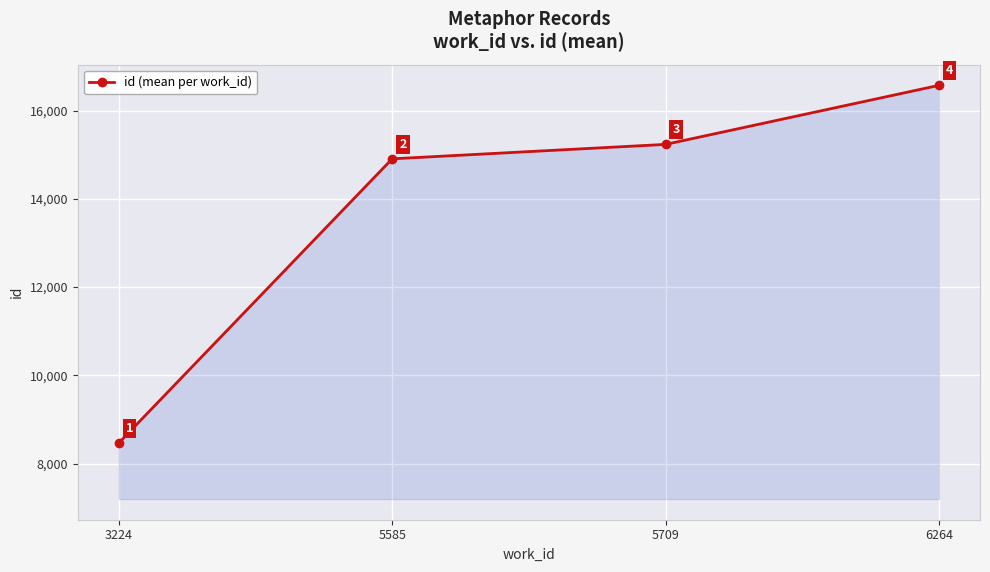

Is it true that the value at 5709 is 23968?

False